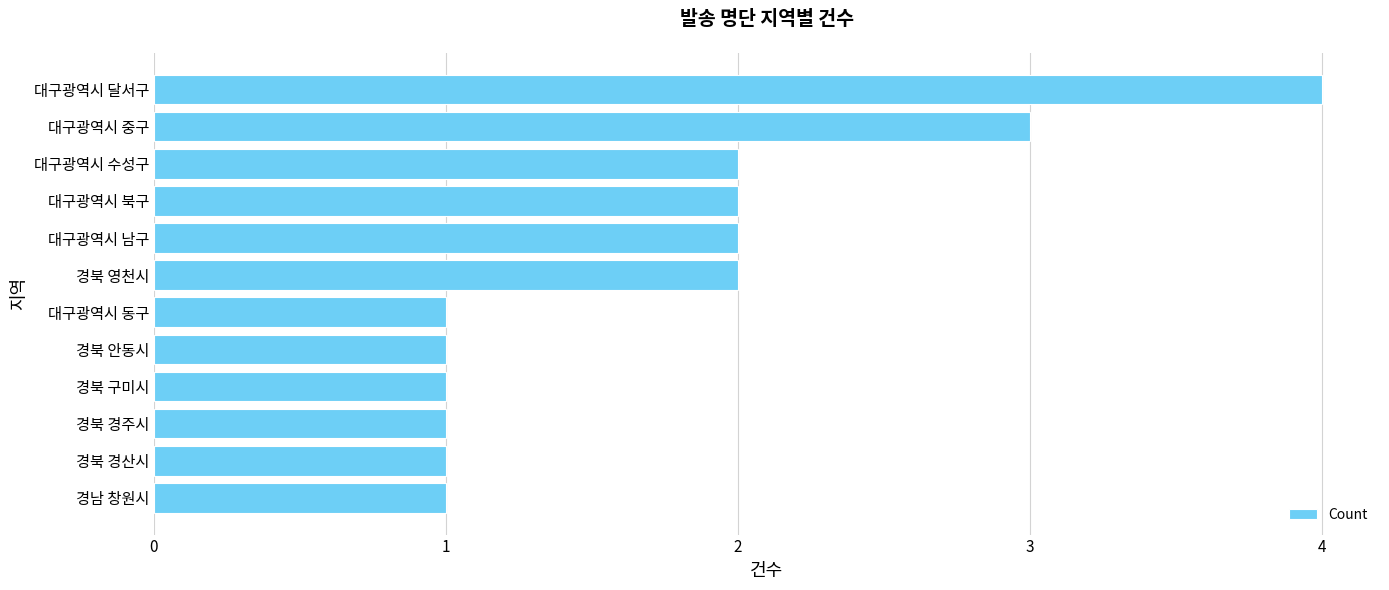

What is the change in value from 경남 창원시 to 대구광역시 남구?

+1